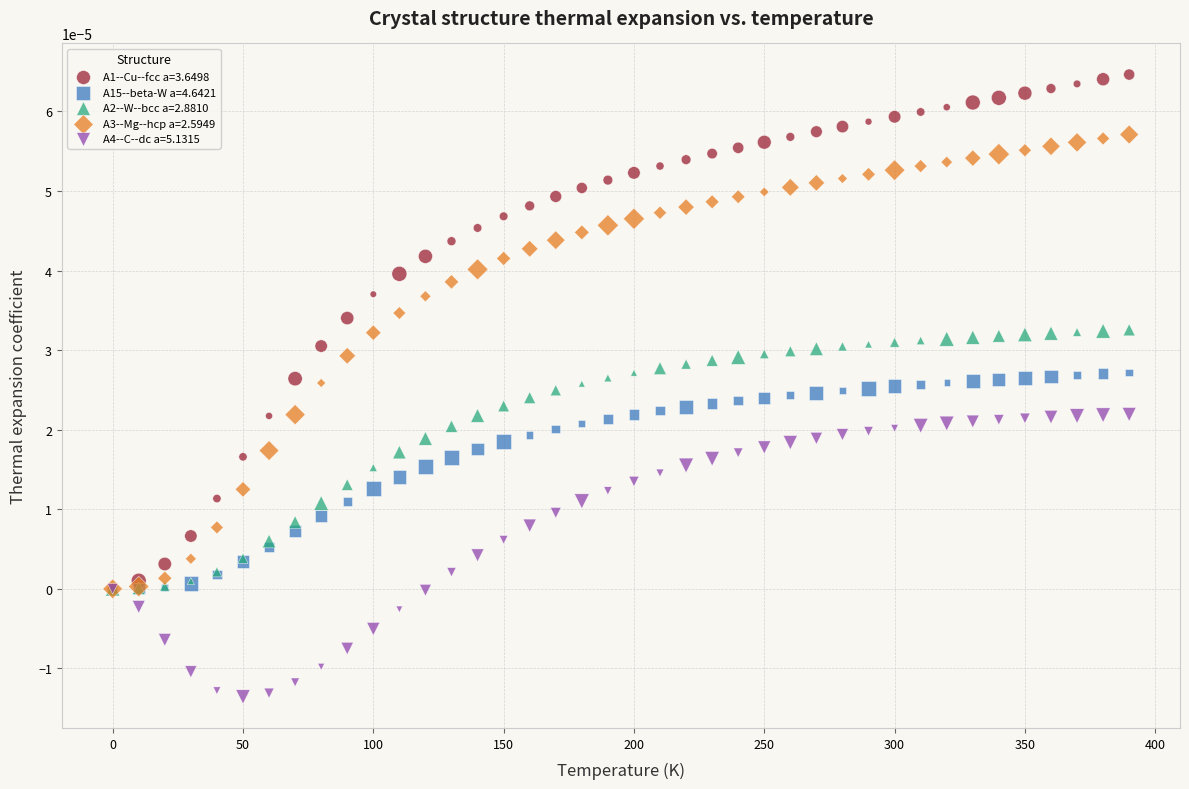

Which series has the largest Y range (max minus min)?

A1--Cu--fcc a=3.6498